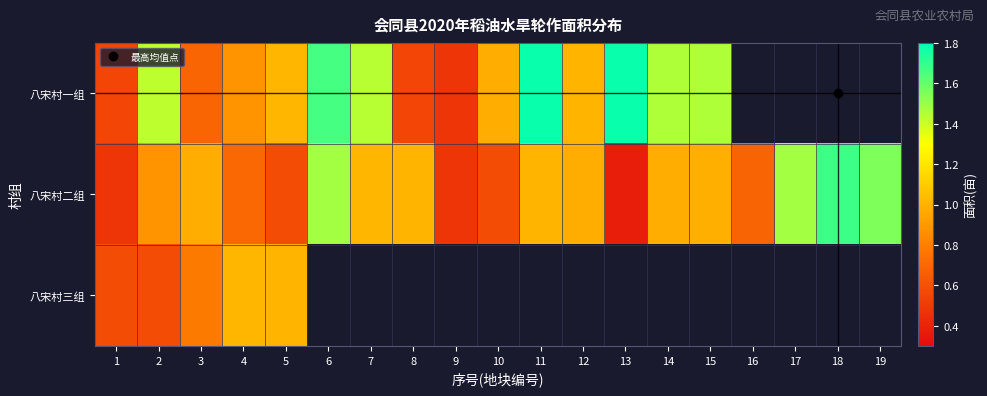

Between 19 and 8, which is larger?

8